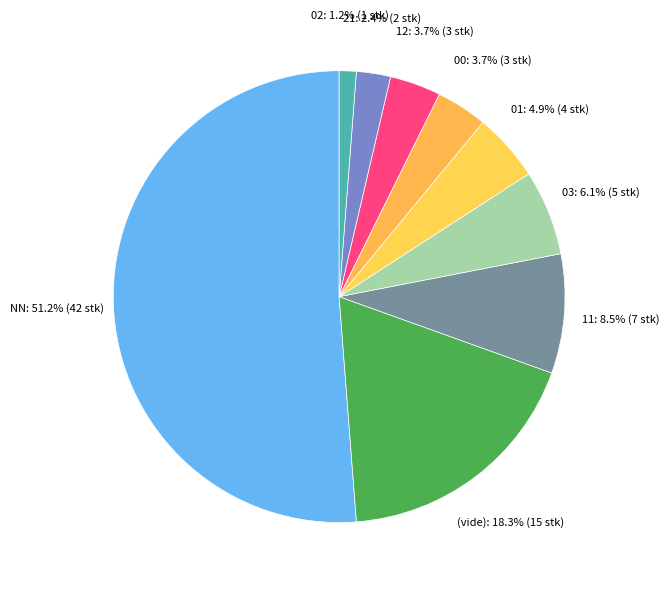

To the nearest percent, what portion does 01 represent?

5%